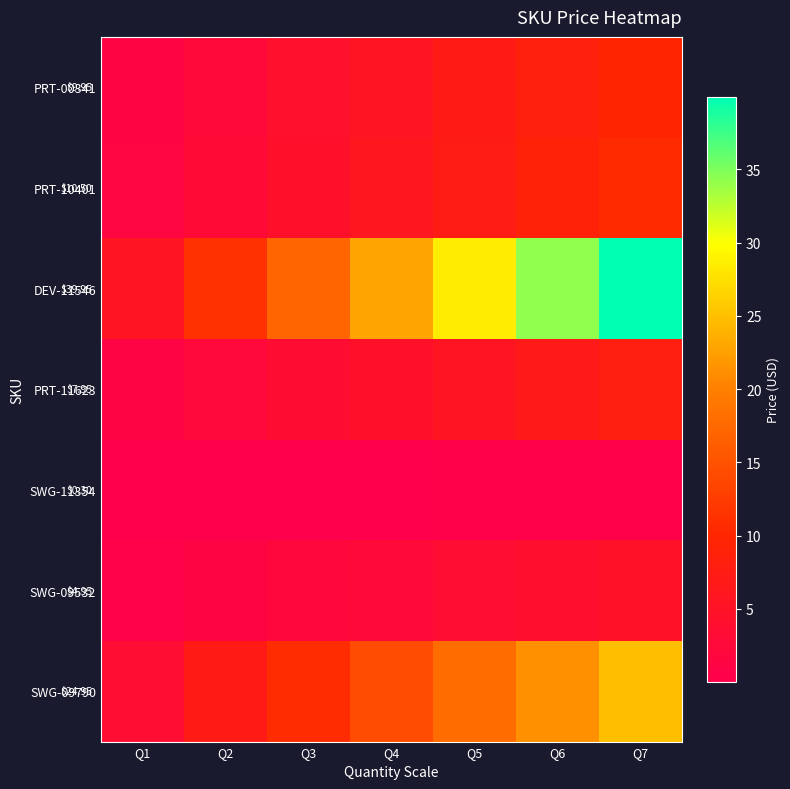

What is the spread (max minus min) of values at Q3?

17.0